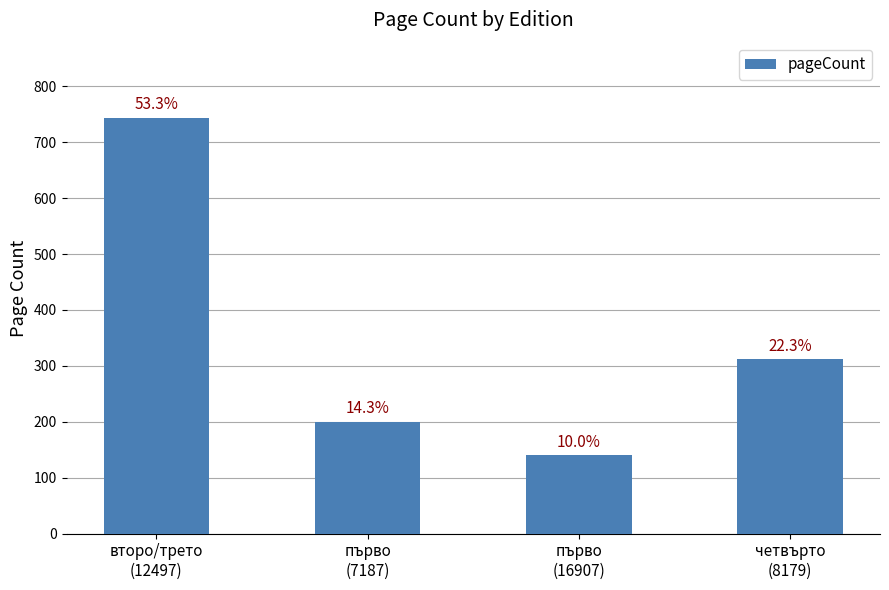

Does the chart contain any negative values?

No